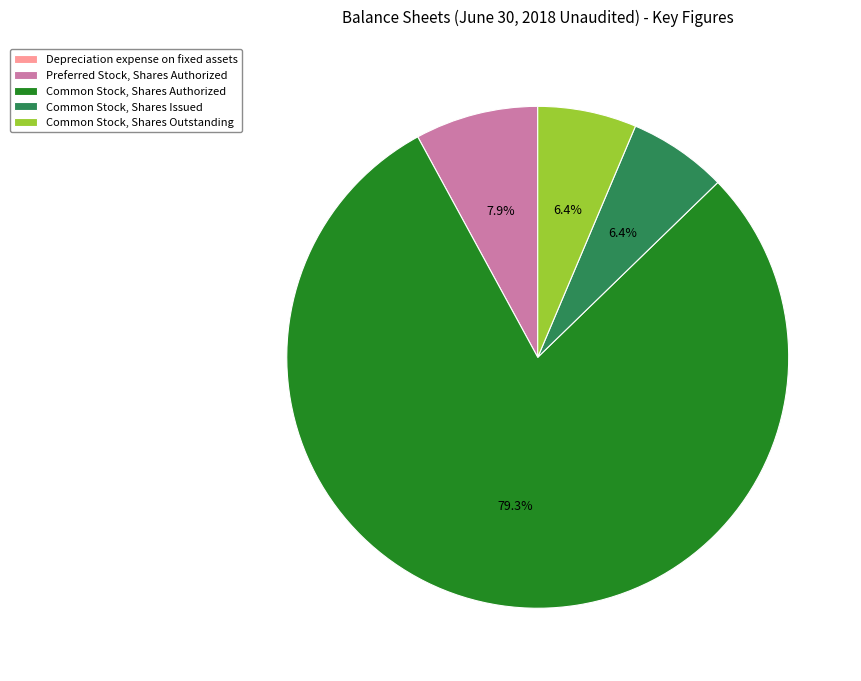

How much of the chart is everything except Common Stock, Shares Authorized?

20.7%